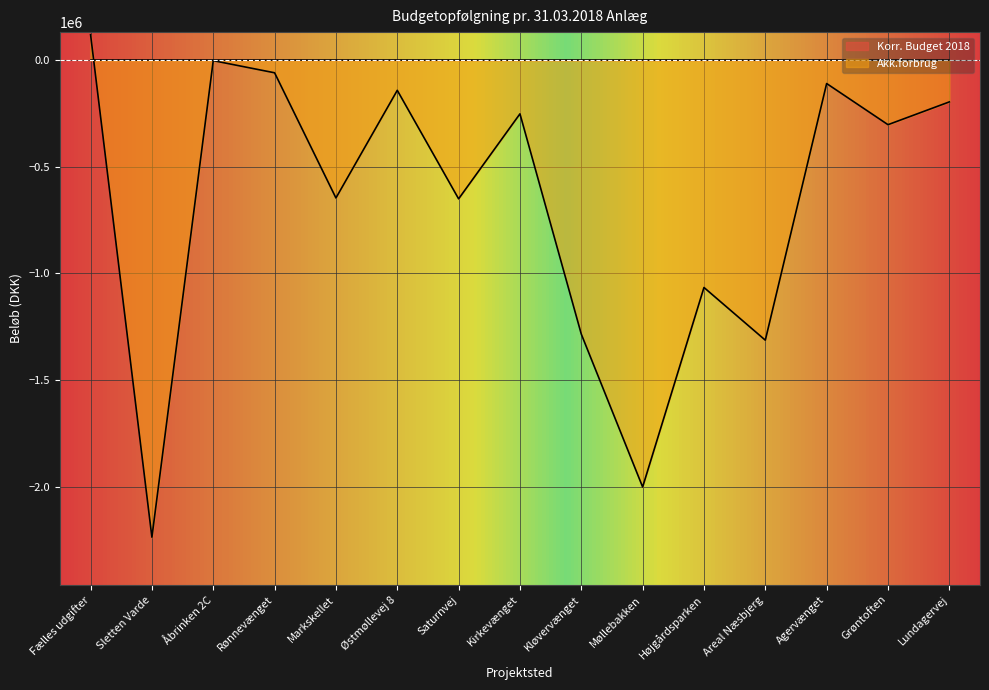

The value at Fælles udgifter is 215406.0. True or false?

False